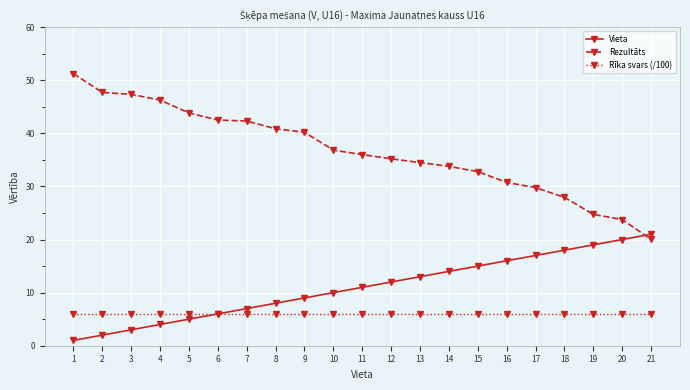

What is the value of the Vieta point at the 19th from the left?

19.0